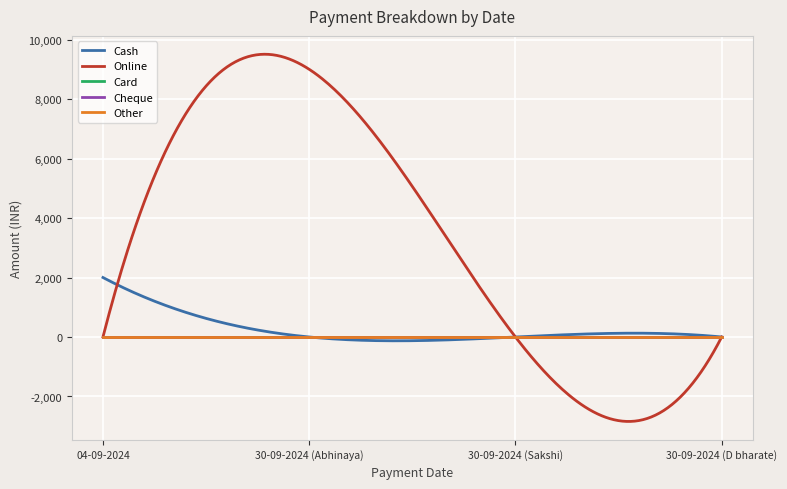

Does the chart display data point markers on the line(s)?

No